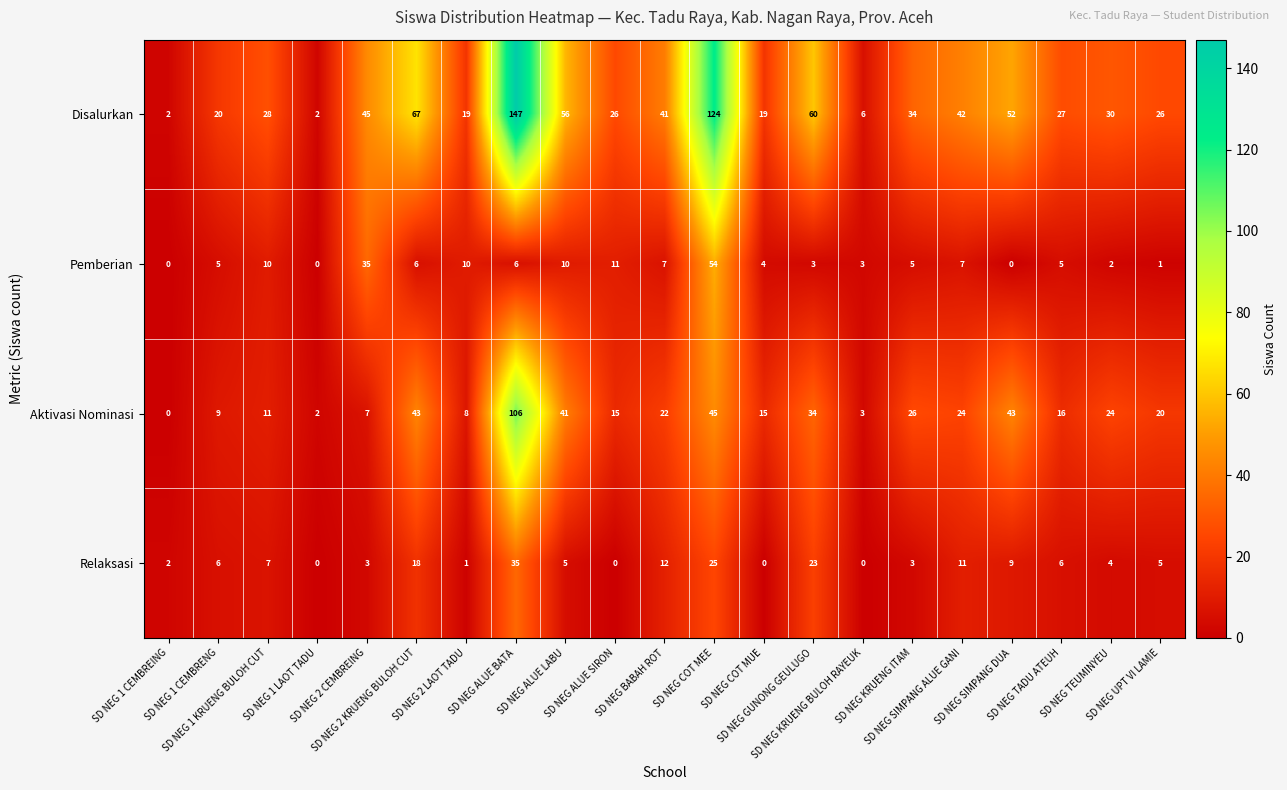

Which series has the widest spread of values?

Disalurkan